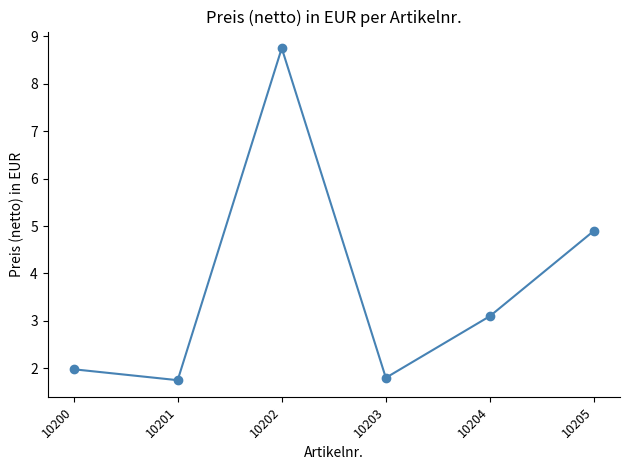

True or false: the data shows 6.6 at 10205.

False